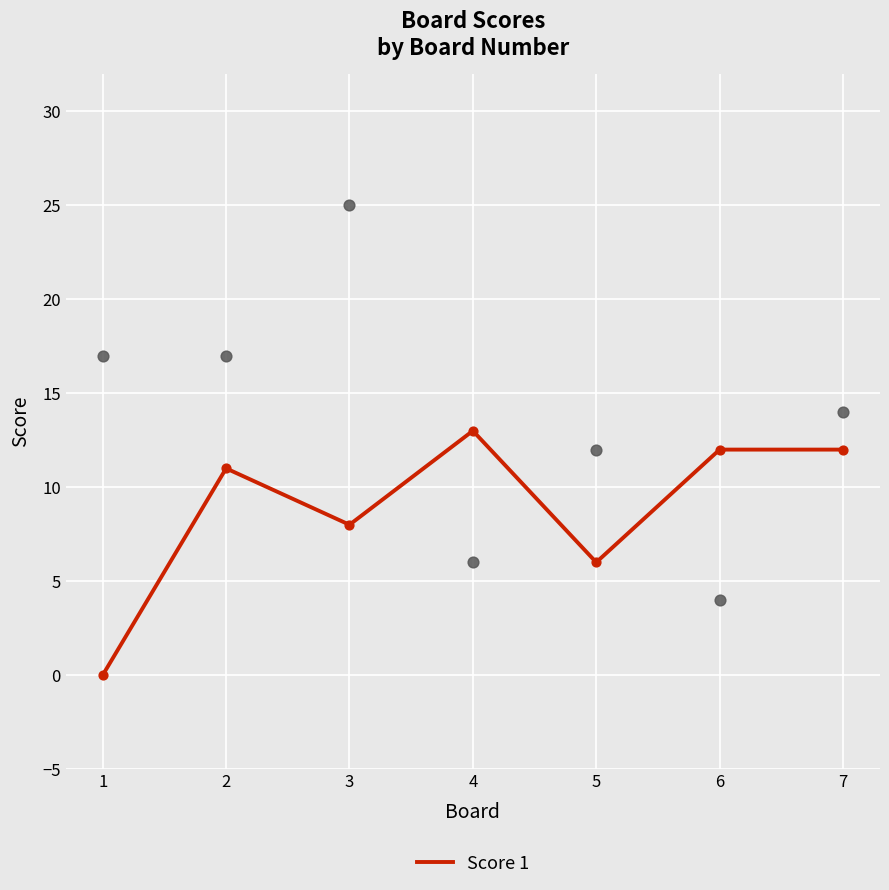

Between 6 and 5, which is larger?

6